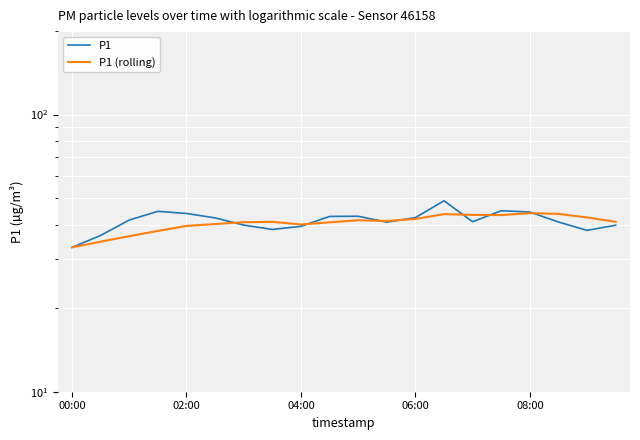

Which has a higher value, 6 or 15?

15